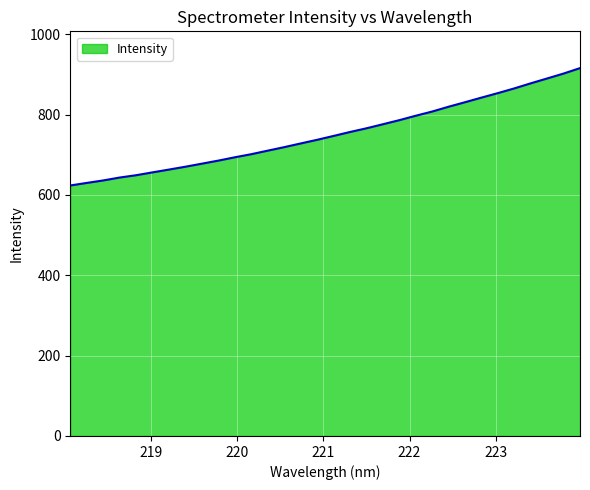

What is the smallest value displayed?

623.5